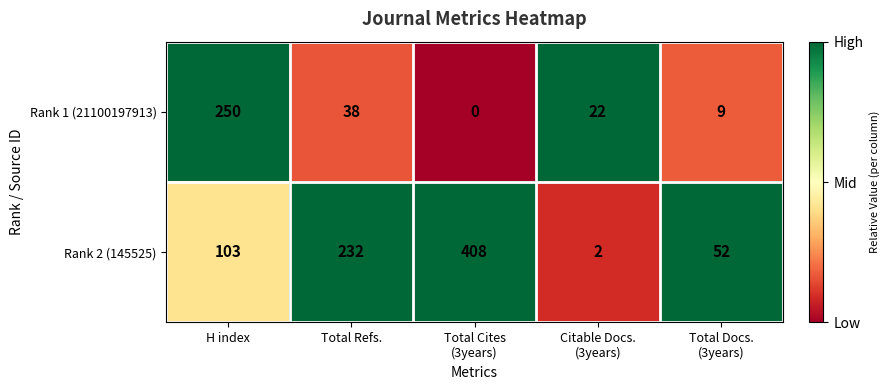

Is it true that Rank 1 (21100197913) equals 128 at H index?

False